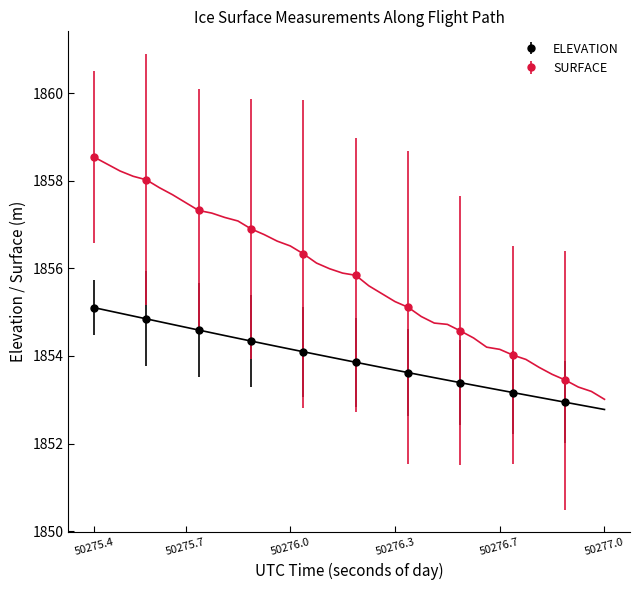

The value of ELEVATION at 19 is 3032.2. True or false?

False